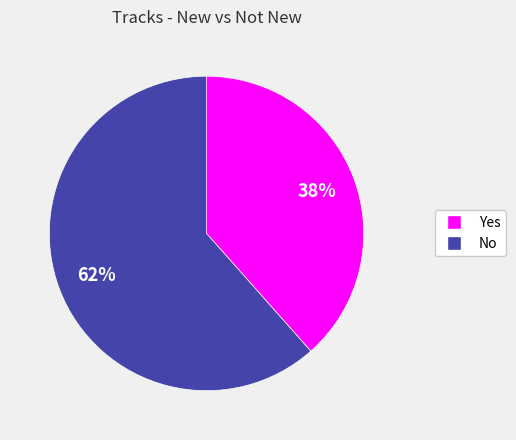

To the nearest percent, what is the average slice percentage?

50%